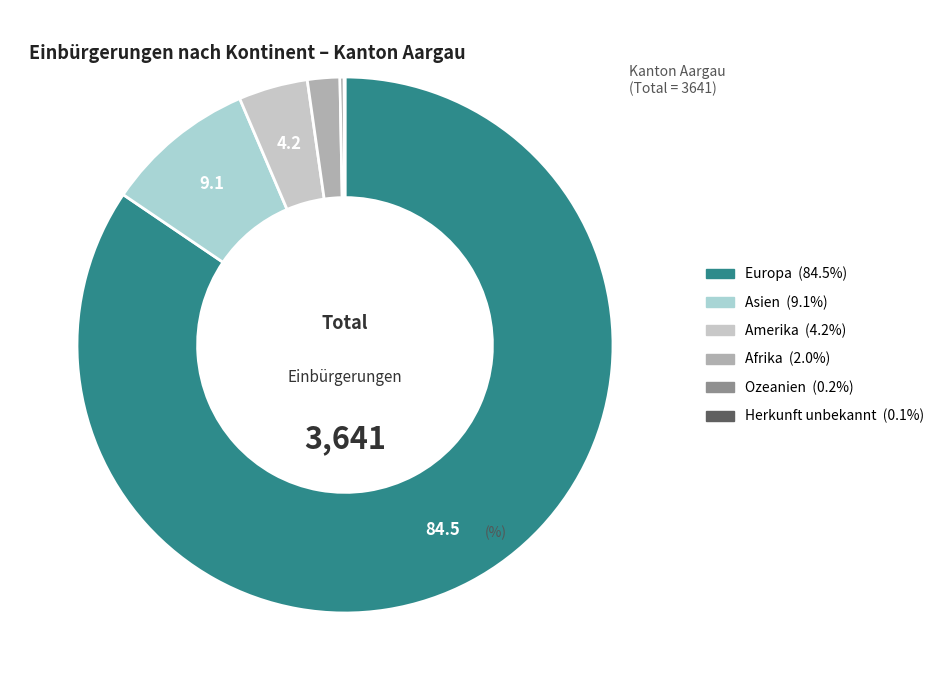

Between Asien and Afrika, which is larger?

Asien